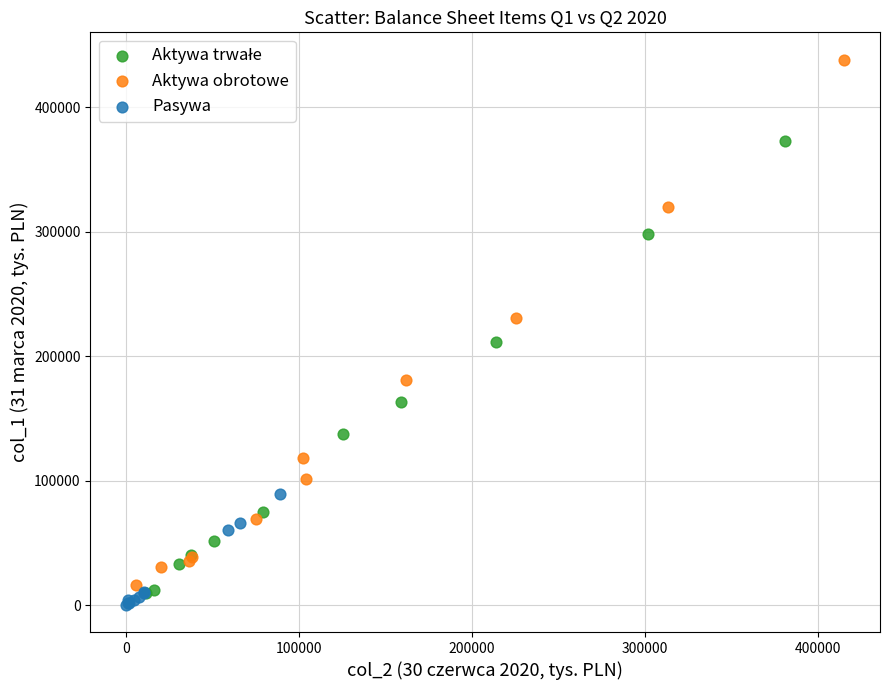

Which series has the largest Y range (max minus min)?

Aktywa obrotowe